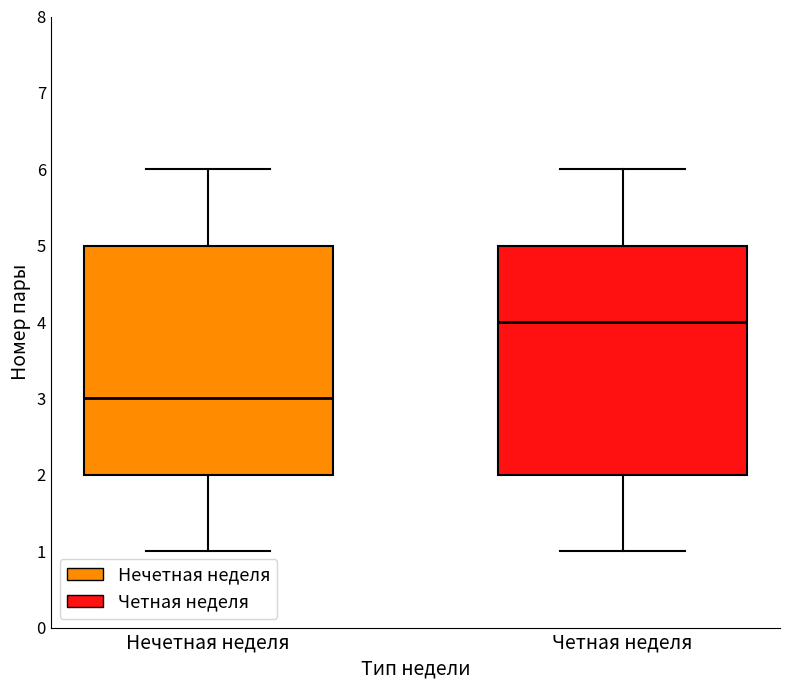

Reading left to right, read every box against the y-axis: the position of its median line, the range the box covers, and the ends of its whiskers. The values are not printed on the chart, so give them approximately, as read against the axis.

Нечетная неделя: median 3, box 2 to 5, whiskers 1 to 6
Четная неделя: median 4, box 2 to 5, whiskers 1 to 6